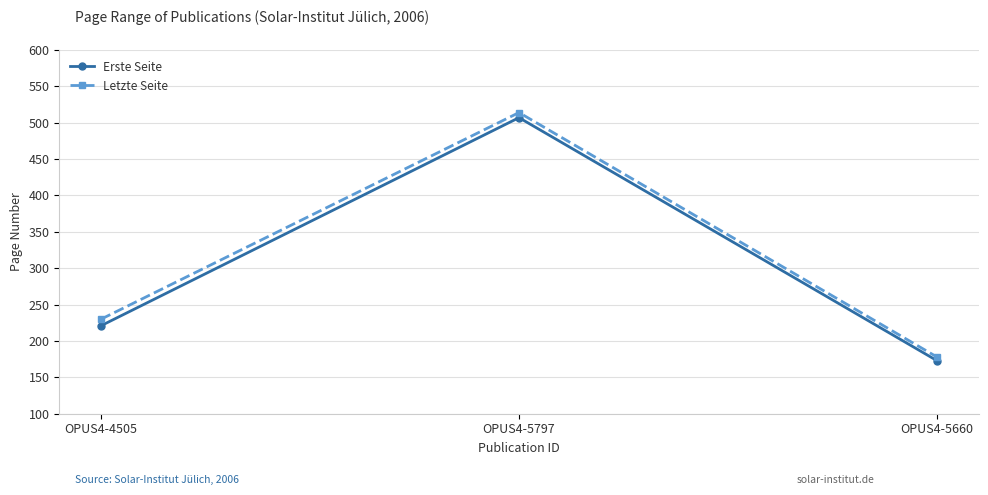

True or false: Erste Seite has a value of 507 at OPUS4-5797.

True